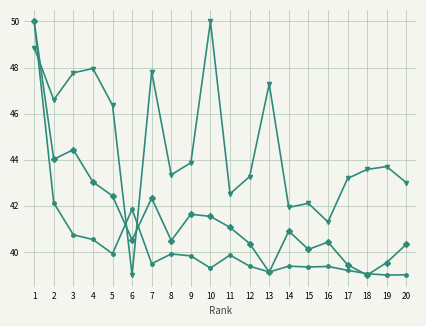

What is the total value across all series at 13?

125.6